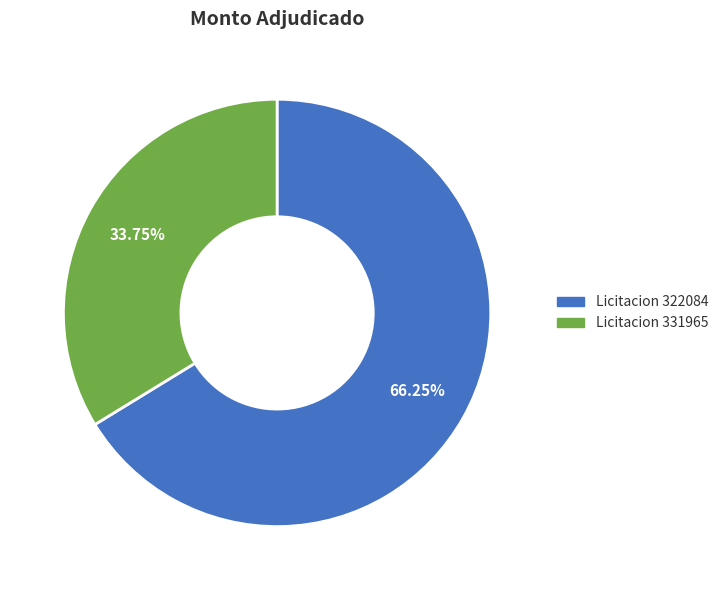

How many slices are in this pie chart?

2